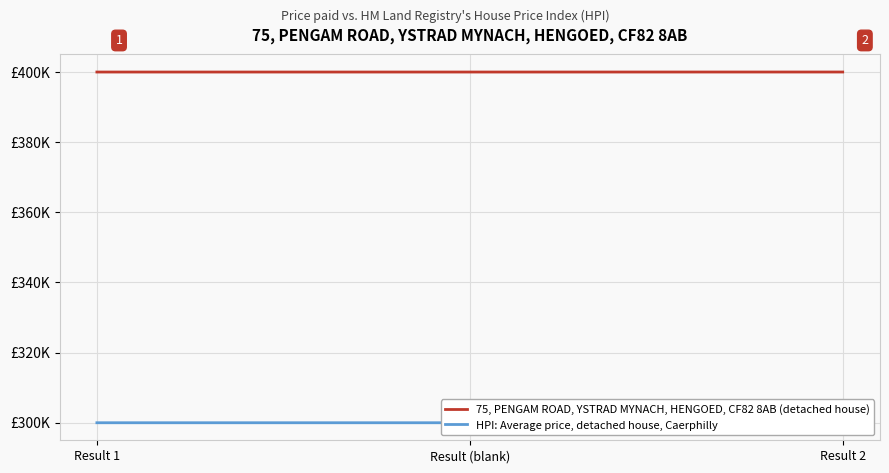

What is the difference between the maximum and minimum values in the HPI: Average price, detached house, Caerphilly series?

4.9